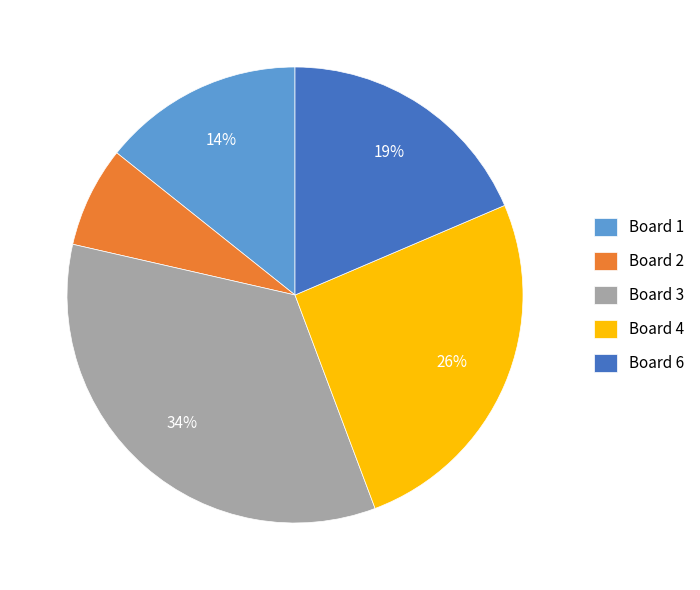

What percentage is the Board 3 slice, to the nearest percent?

34%